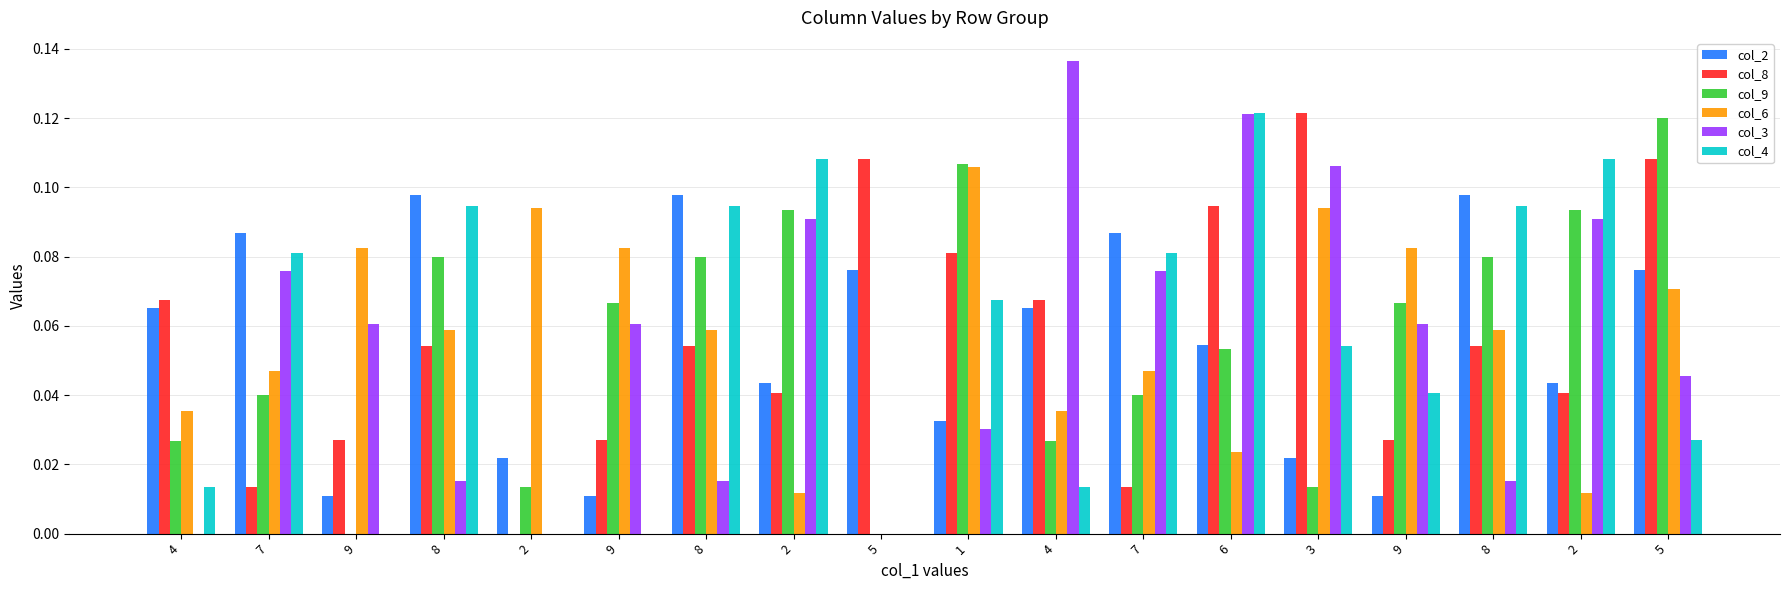

What is the difference between the maximum and minimum values in the col_3 series?

0.1